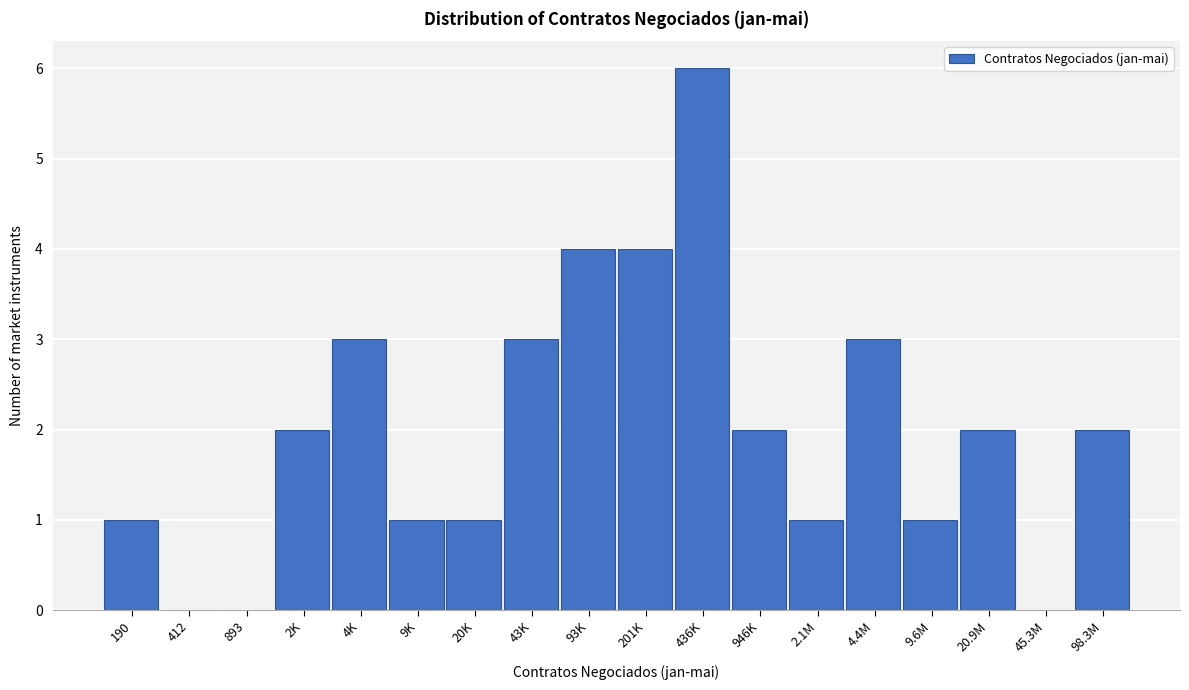

Reading left to right, what are all the values shown in this chart?

190=1	412=0	893=0	2K=2	4K=3	9K=1	20K=1	43K=3	93K=4	201K=4	436K=6	946K=2	2.1M=1	4.4M=3	9.6M=1	20.9M=2	45.3M=0	98.3M=2